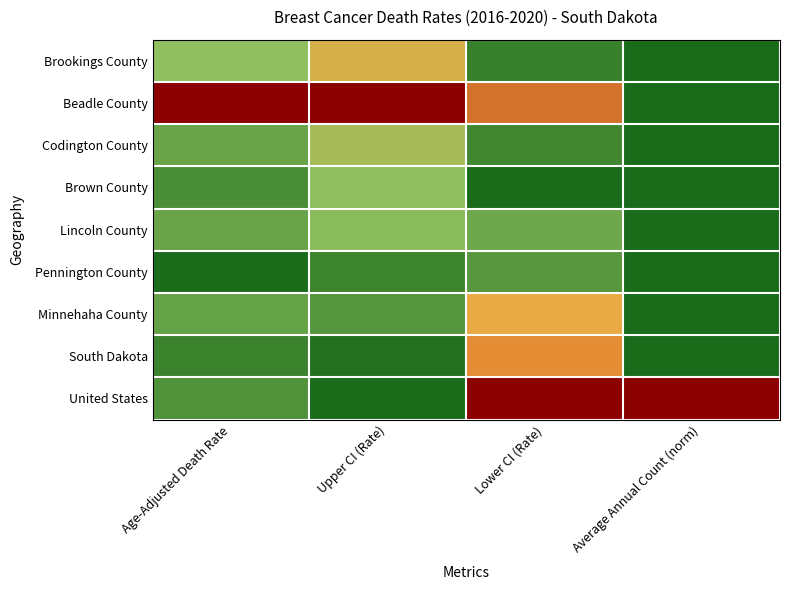

Which series changed the most between Lower CI (Rate) and Average Annual Count (norm)?

Beadle County